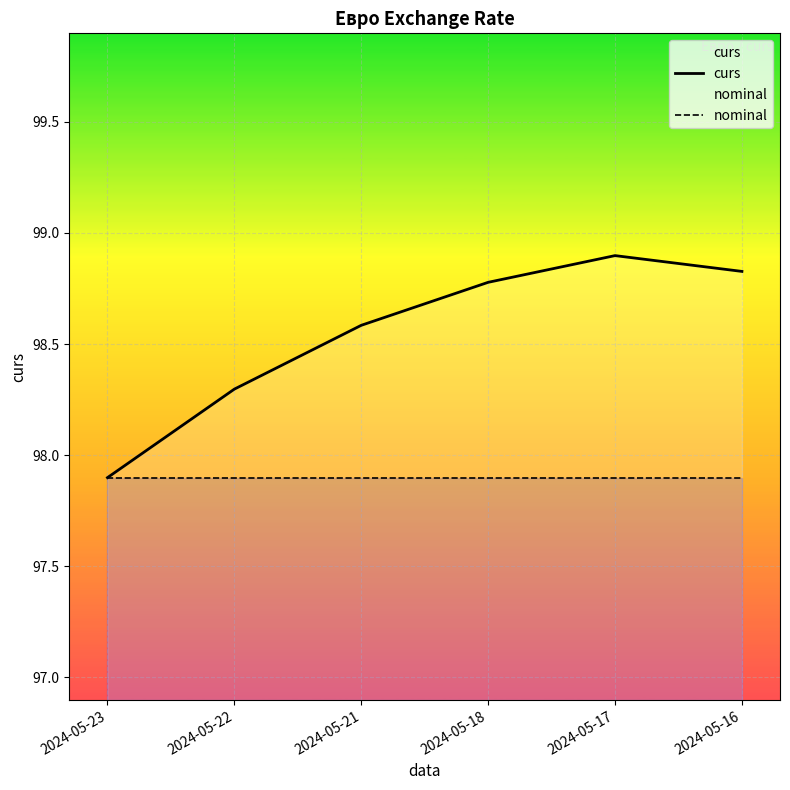

In curs, how many points are higher than both neighbors (excluding endpoints)?

1